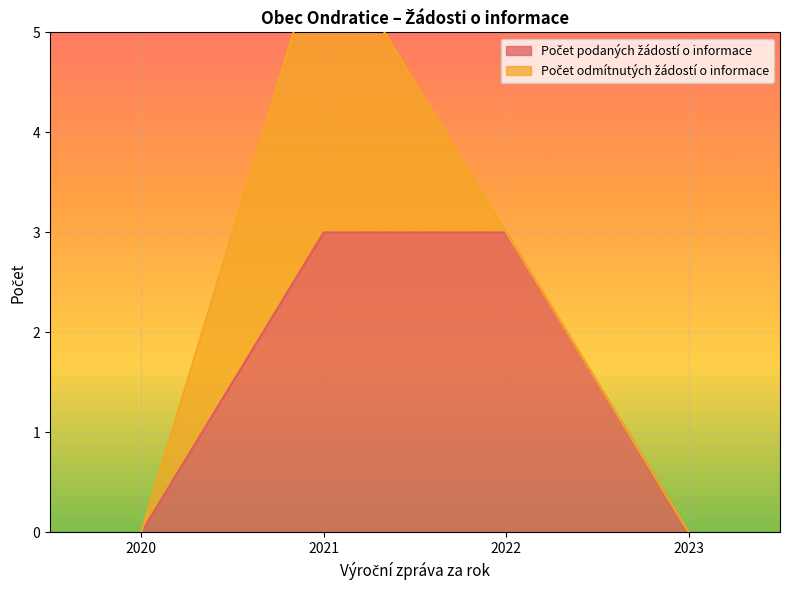

The chart shows a value of 1 at 2021. True or false?

False